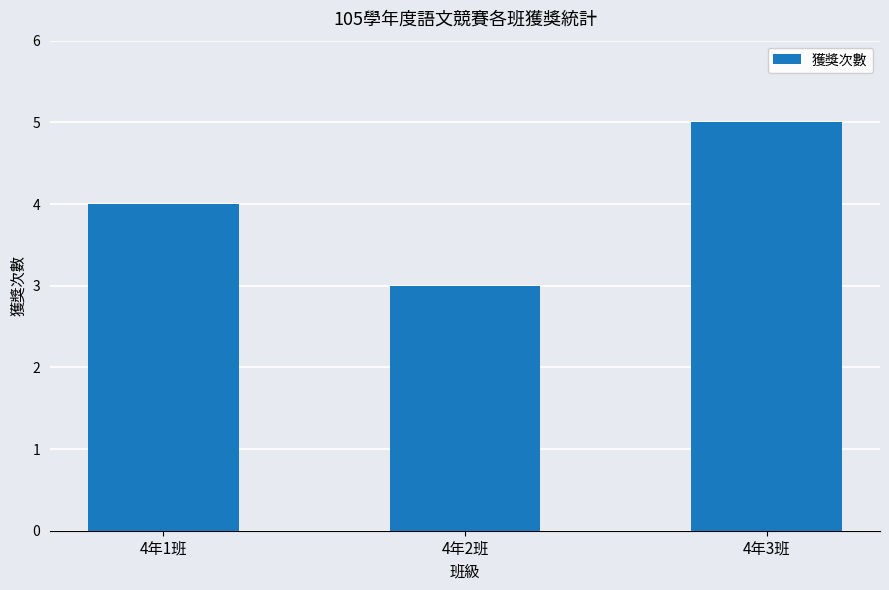

True or false: the data shows 5 at 4年1班.

False